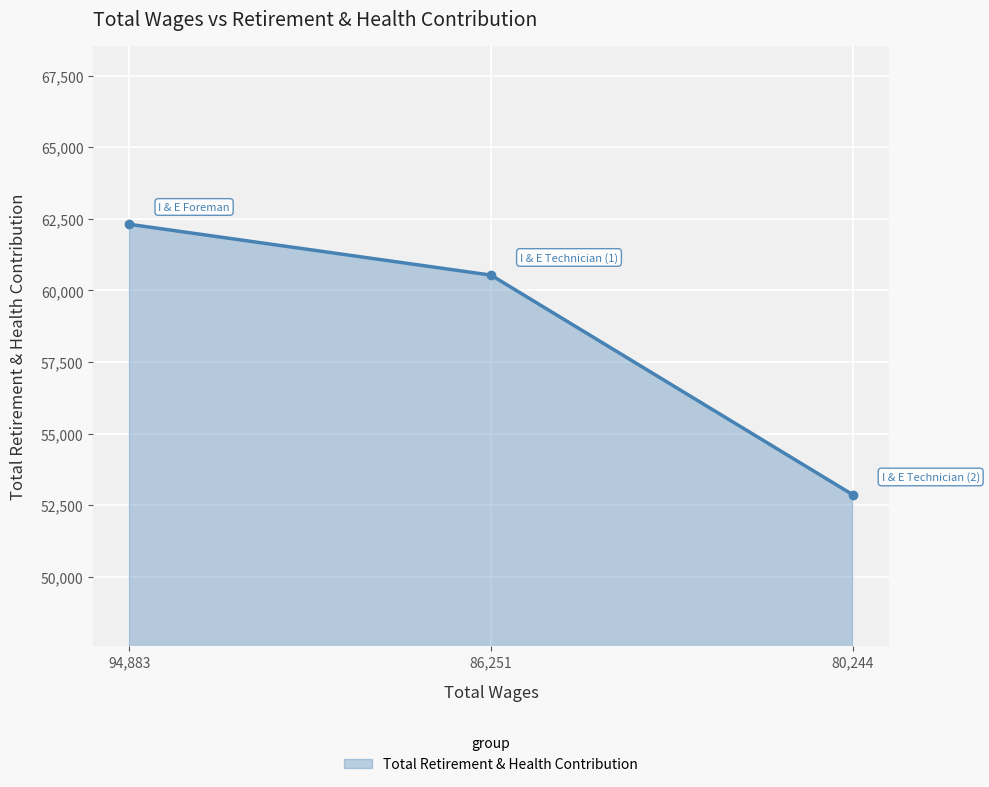

List the labels in order of value, smallest first.

80,244, 86,251, 94,883